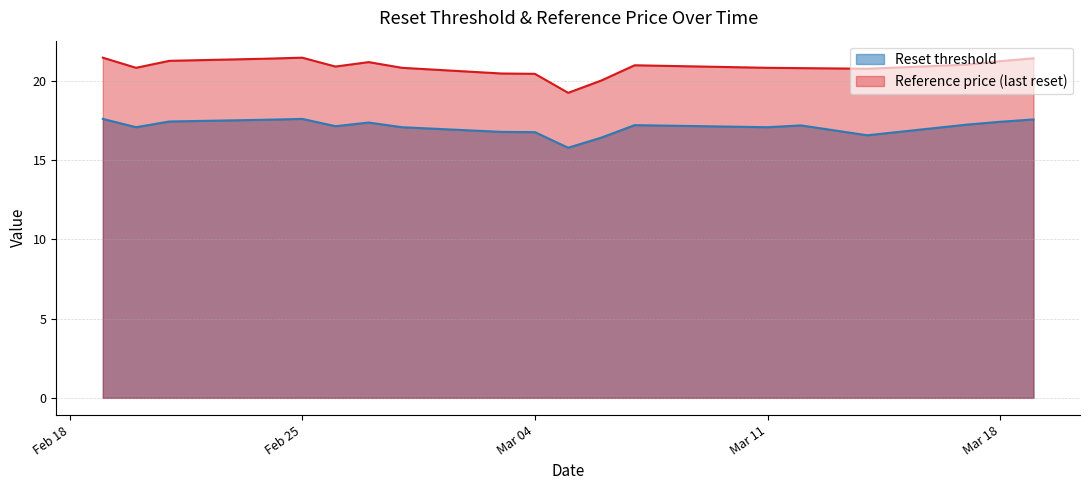

What position from the right is 2025-03-05?

11